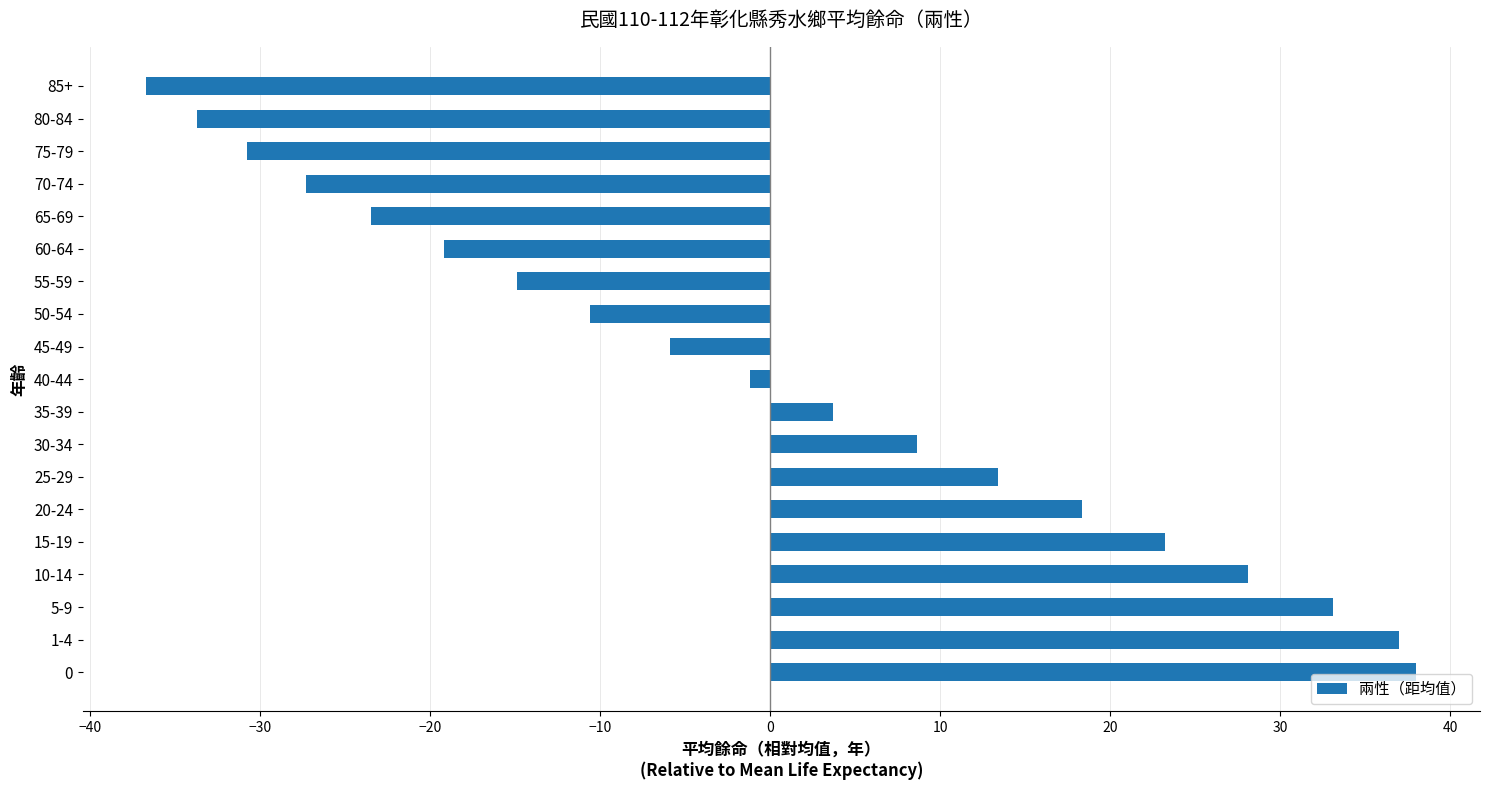

How many values exceed -1?

9